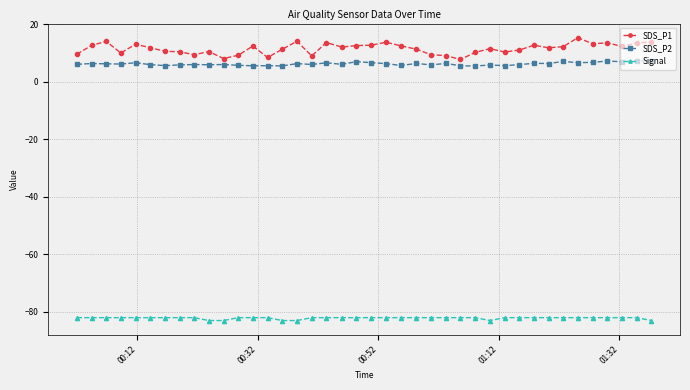

List the series in order of their peak value, highest first.

SDS_P1, SDS_P2, Signal